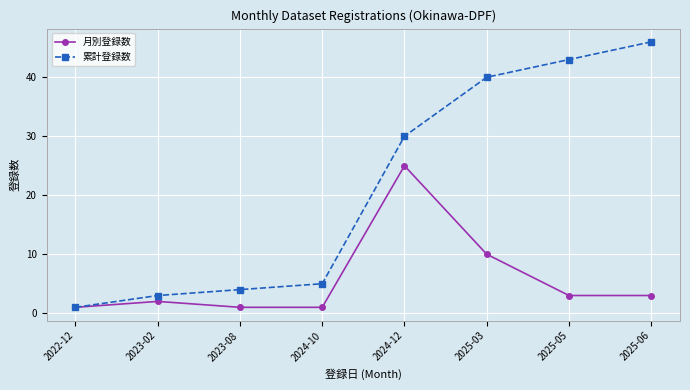

Reading left to right, transcribe all the data shown in this chart.

月別登録数: 1	2	1	1	25	10	3	3
累計登録数: 1	3	4	5	30	40	43	46